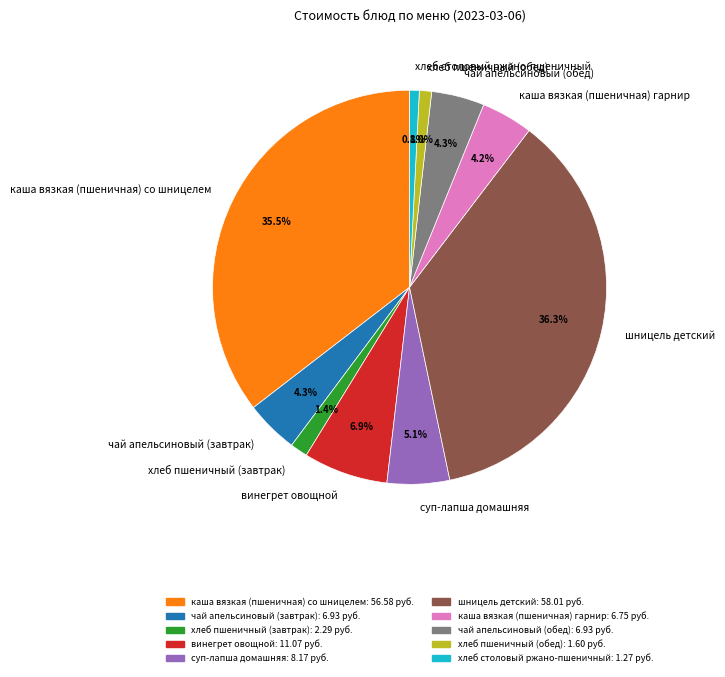

Which slice is the largest?

шницель детский